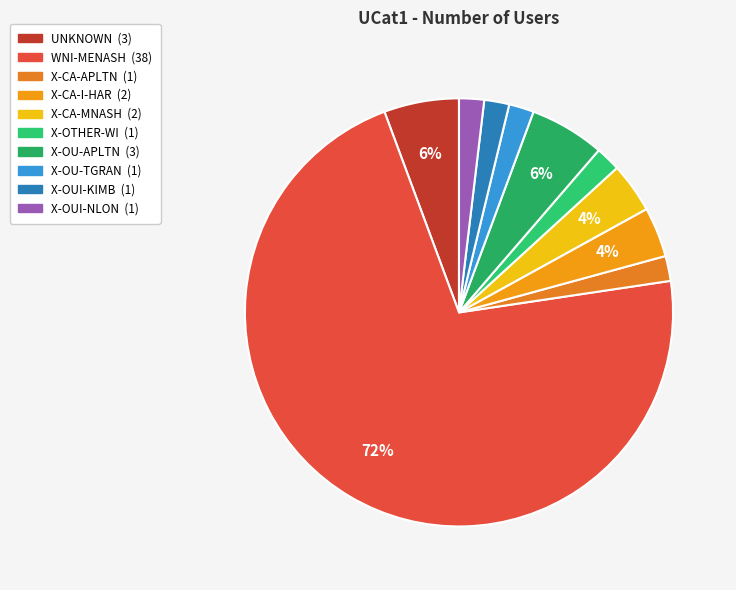

To the nearest percent, what portion does UNKNOWN represent?

6%